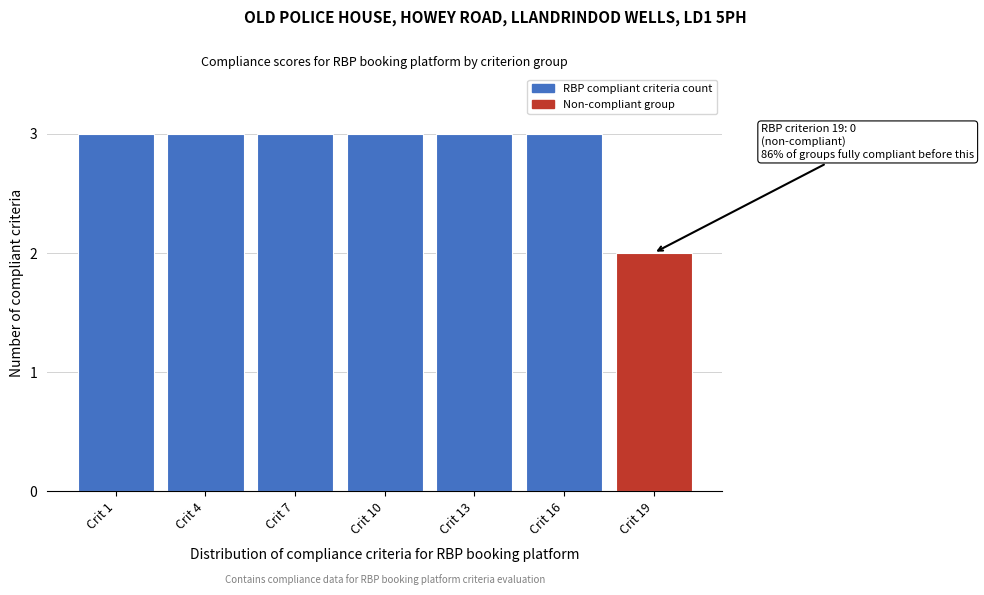

Reading left to right, transcribe all the data shown in this chart.

Crit 1=3	Crit 4=3	Crit 7=3	Crit 10=3	Crit 13=3	Crit 16=3	Crit 19=2